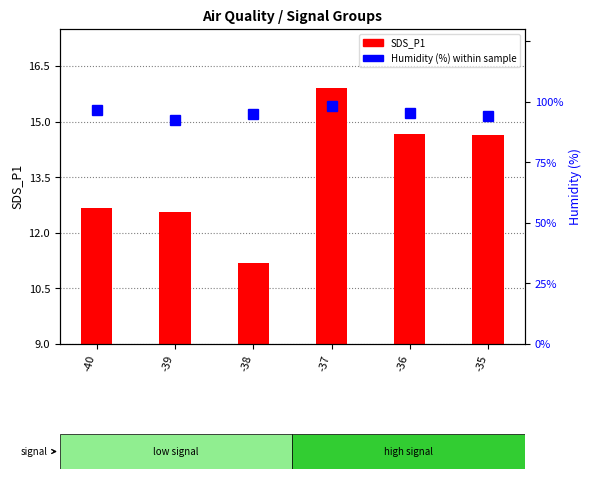

Reading left to right, extract all data points from this chart.

SDS_P1: -40=12.7	-39=12.6	-38=11.2	-37=15.9	-36=14.7	-35=14.6
Humidity (%): -40=96.5	-39=92.5	-38=95.1	-37=98.1	-36=95.5	-35=94.3